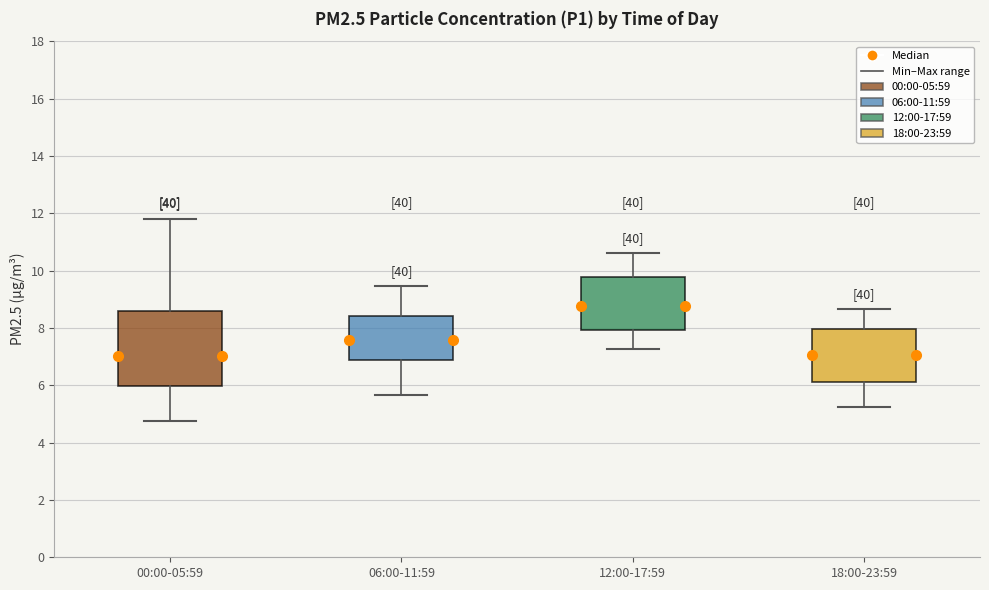

Reading left to right, read every box against the y-axis: the position of its median line, the range the box covers, and the ends of its whiskers. The values are not printed on the chart, so give them approximately, as read against the axis.

00:00-05:59: median 7.0, box 6.0 to 8.6, whiskers 4.8 to 11.8
06:00-11:59: median 7.6, box 6.8 to 8.4, whiskers 5.6 to 9.4
12:00-17:59: median 8.8, box 8.0 to 9.8, whiskers 7.2 to 10.6
18:00-23:59: median 7.0, box 6.2 to 8.0, whiskers 5.2 to 8.6